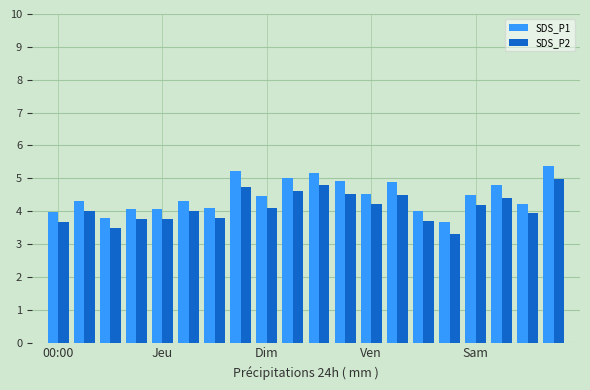

What is the value of the SDS_P1 bar at the 5th from the left?

4.1